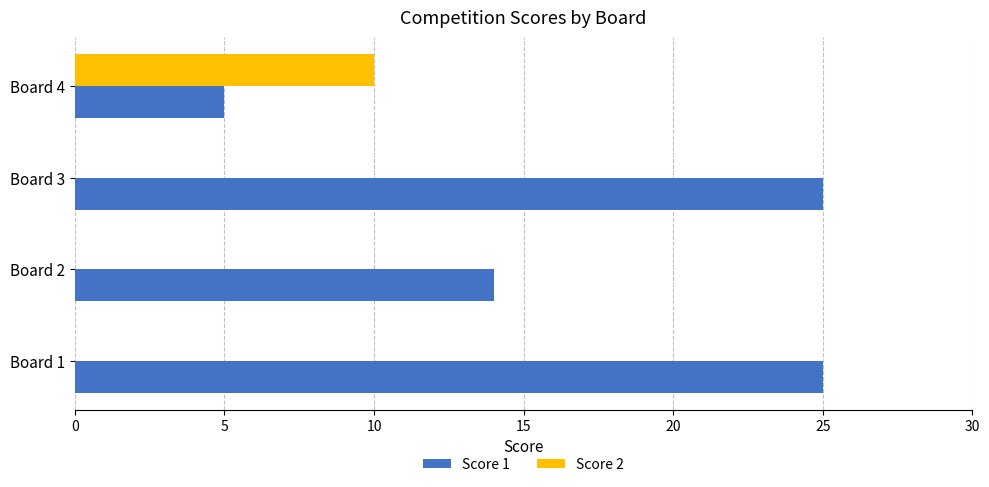

What is the greatest value displayed?

25